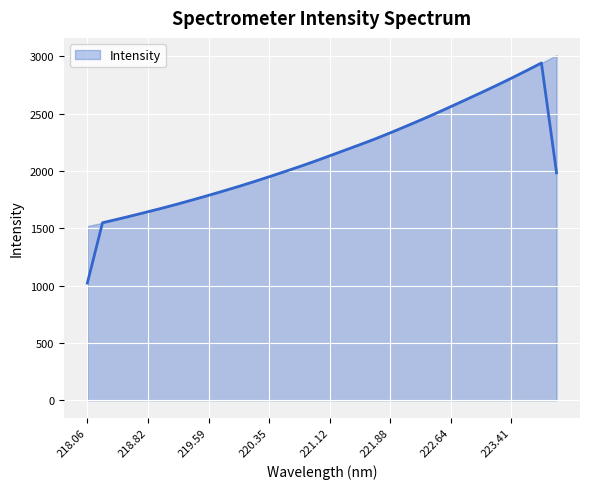

List the labels in order of value, smallest first.

218.0596, 218.2508, 218.442, 218.6332, 218.8244, 219.0156, 219.2067, 219.3979, 219.589, 219.7801, 219.9712, 220.1623, 220.3533, 220.5444, 220.7354, 220.9264, 221.1174, 221.3083, 221.4993, 221.6902, 221.8812, 222.0721, 222.263, 222.4538, 222.6447, 222.8355, 223.0264, 223.2172, 223.408, 223.5987, 223.7895, 223.9802